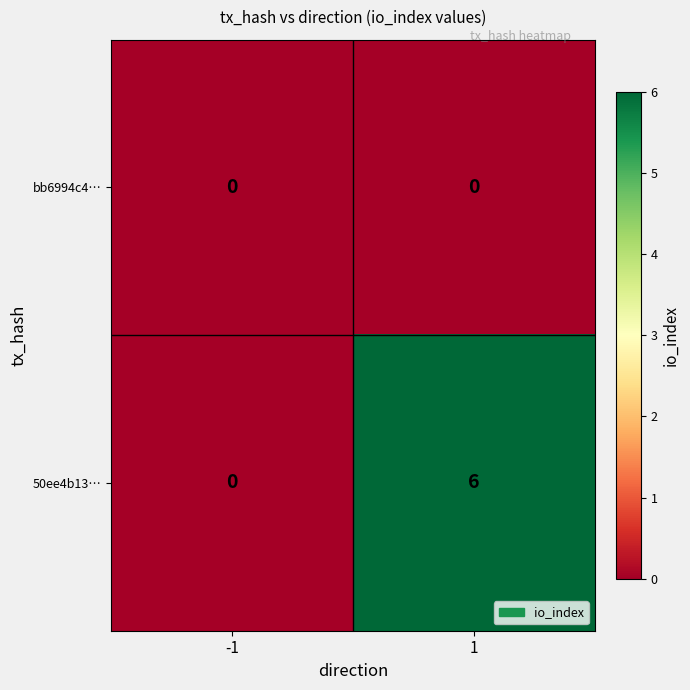

Which series has the largest total across all categories?

50ee4b13…